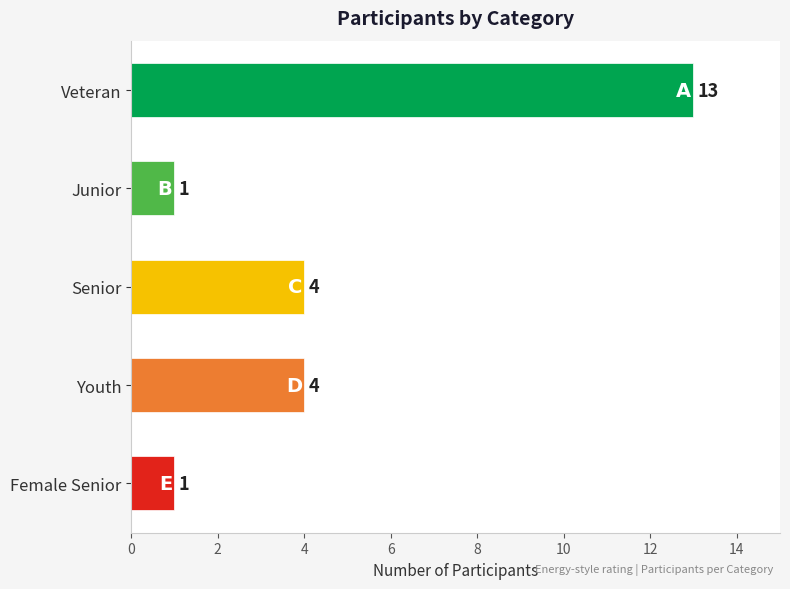

What is the difference between the values at Senior and Junior?

3